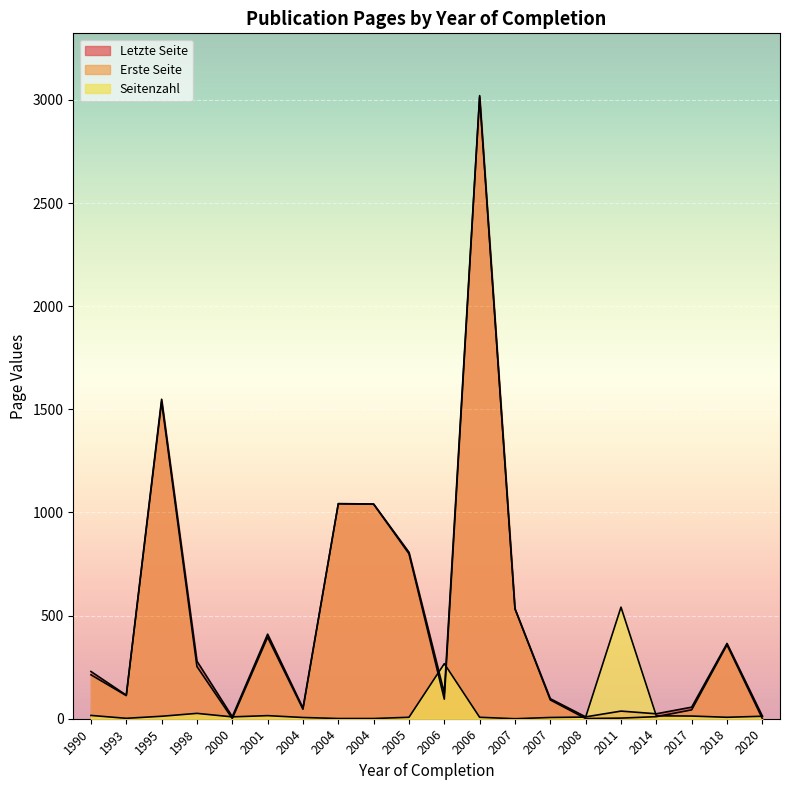

Count the number of data series in this chart.

3